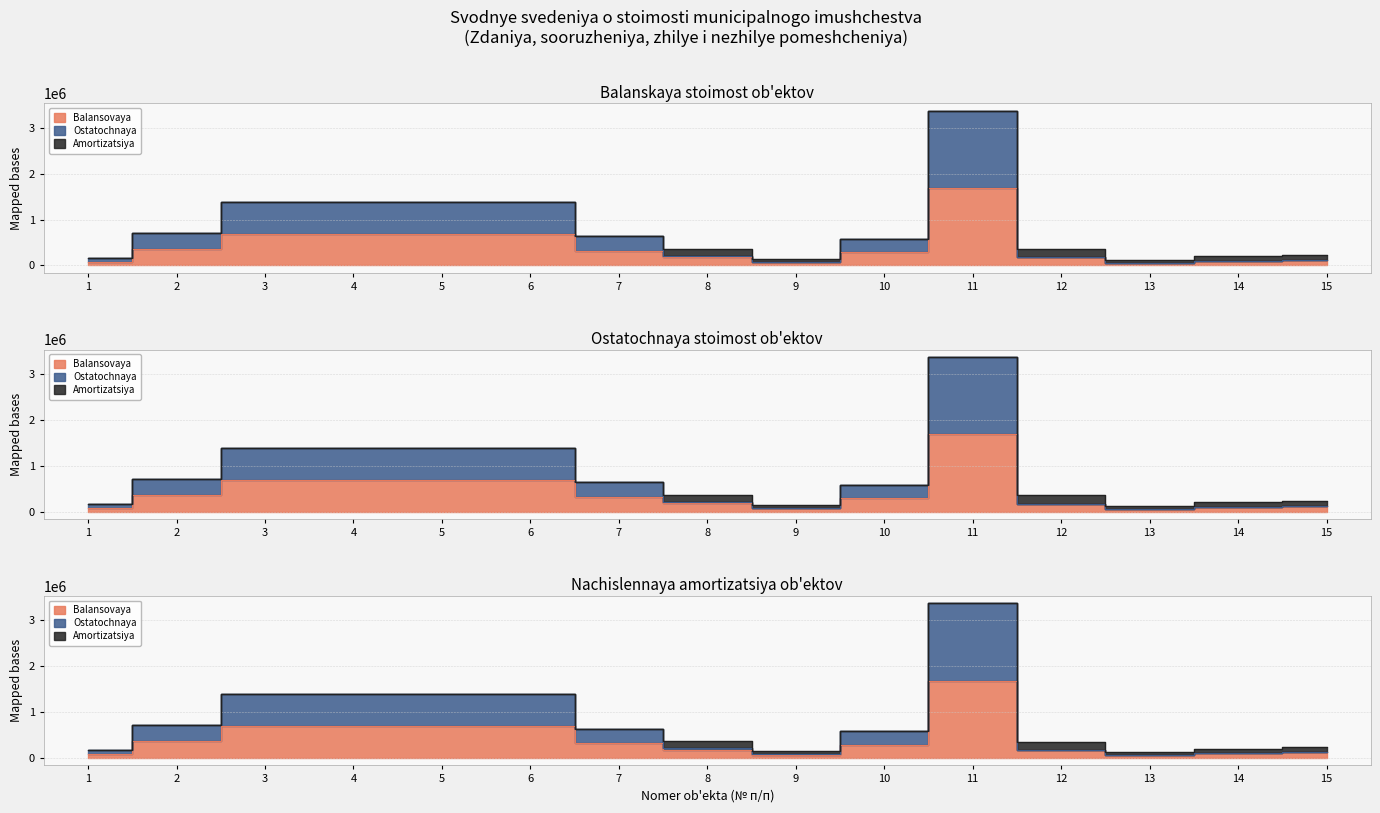

True or false: Balansovaya and Ostatochnaya intersect in this chart.

False